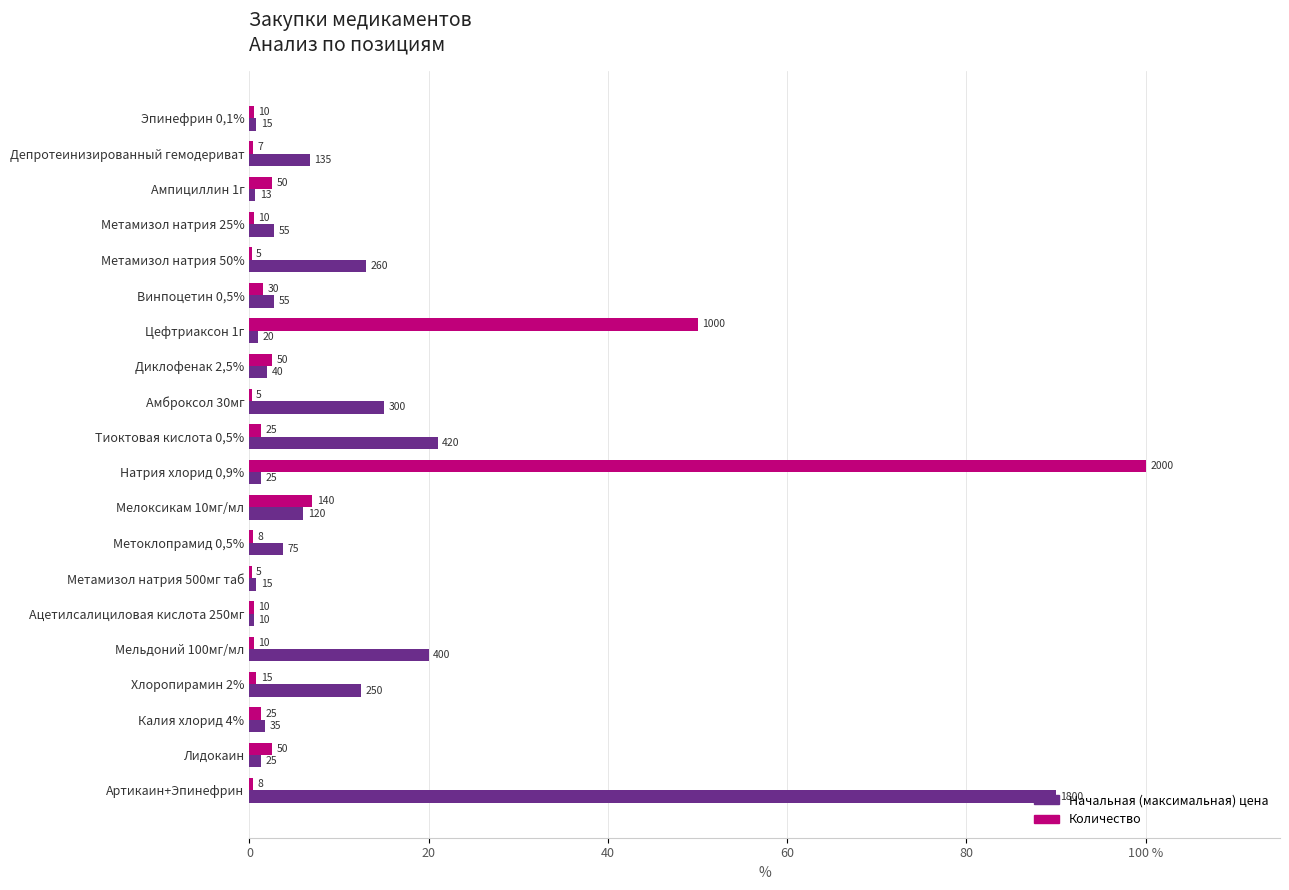

What are all the series names shown in the legend?

Начальная (максимальная) цена, Количество